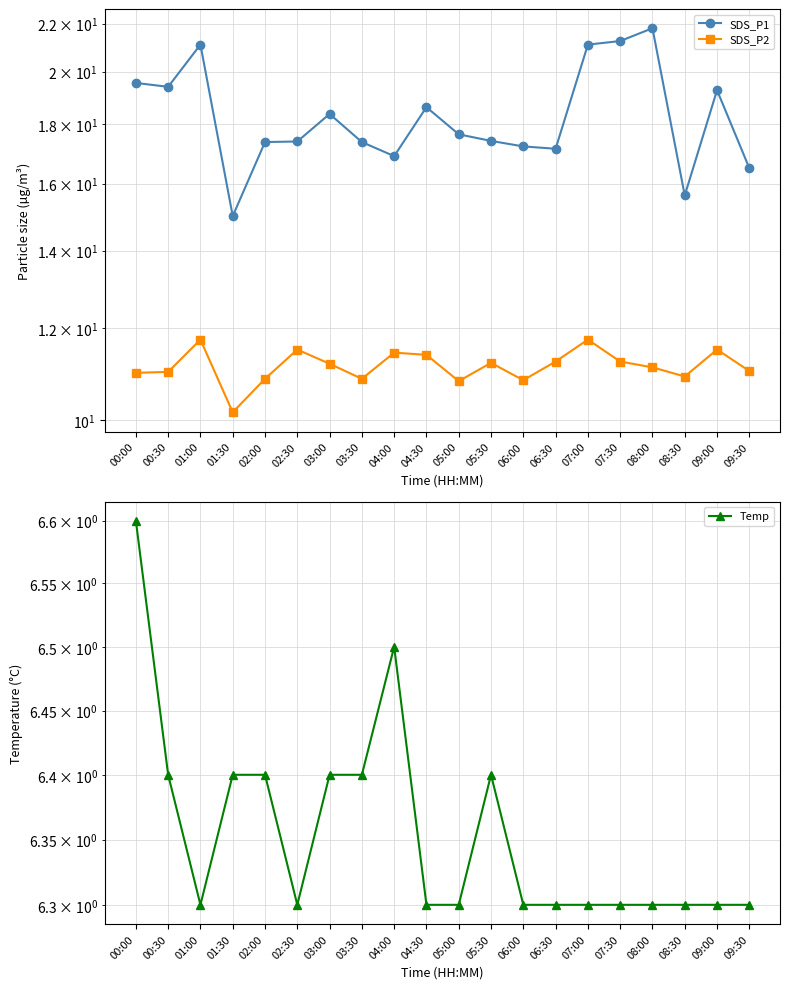

Rank the series at 01:00 from highest to lowest value.

SDS_P1, SDS_P2, Temp